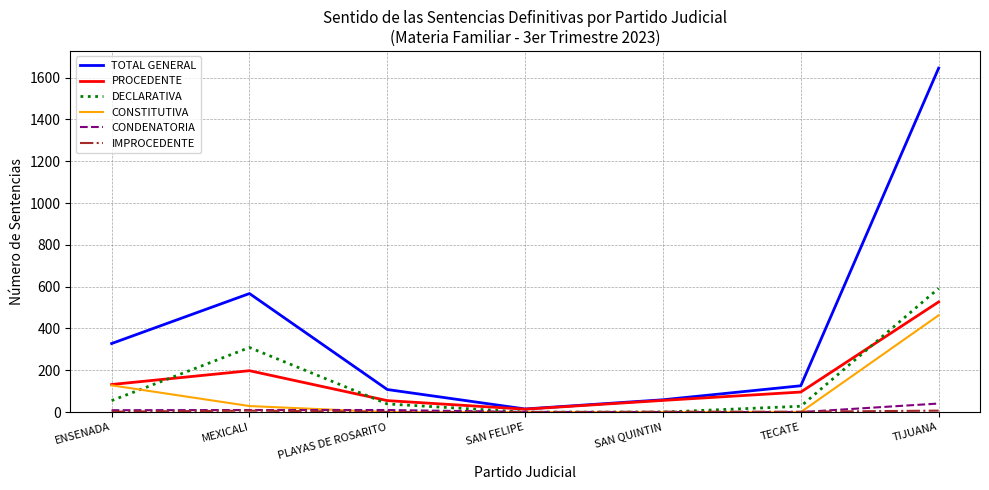

What is the approximate value of PROCEDENTE at PLAYAS DE ROSARITO, to the nearest 10?

60